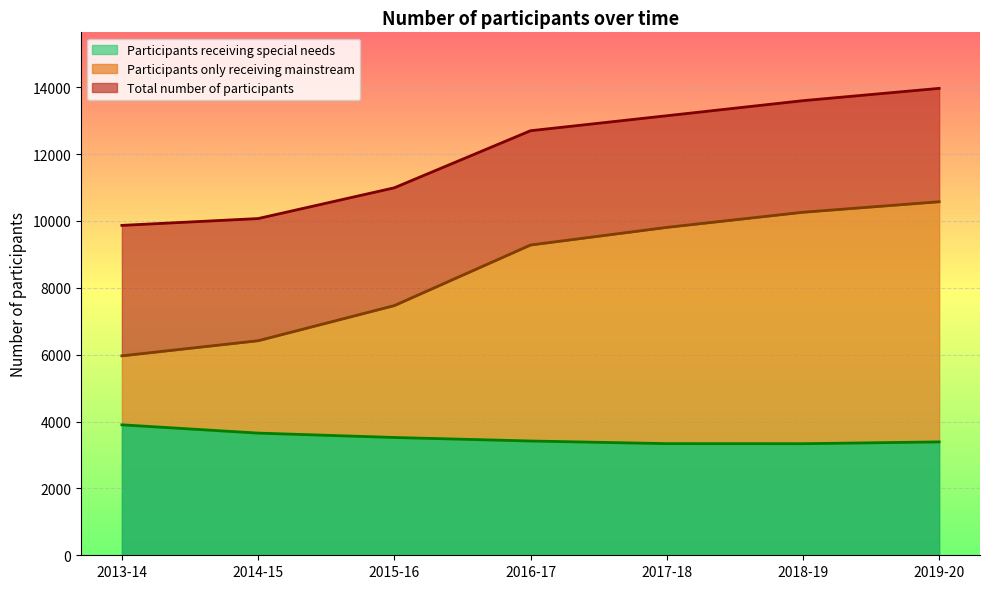

What is the difference between the highest and lowest values at 2019-20?

10574